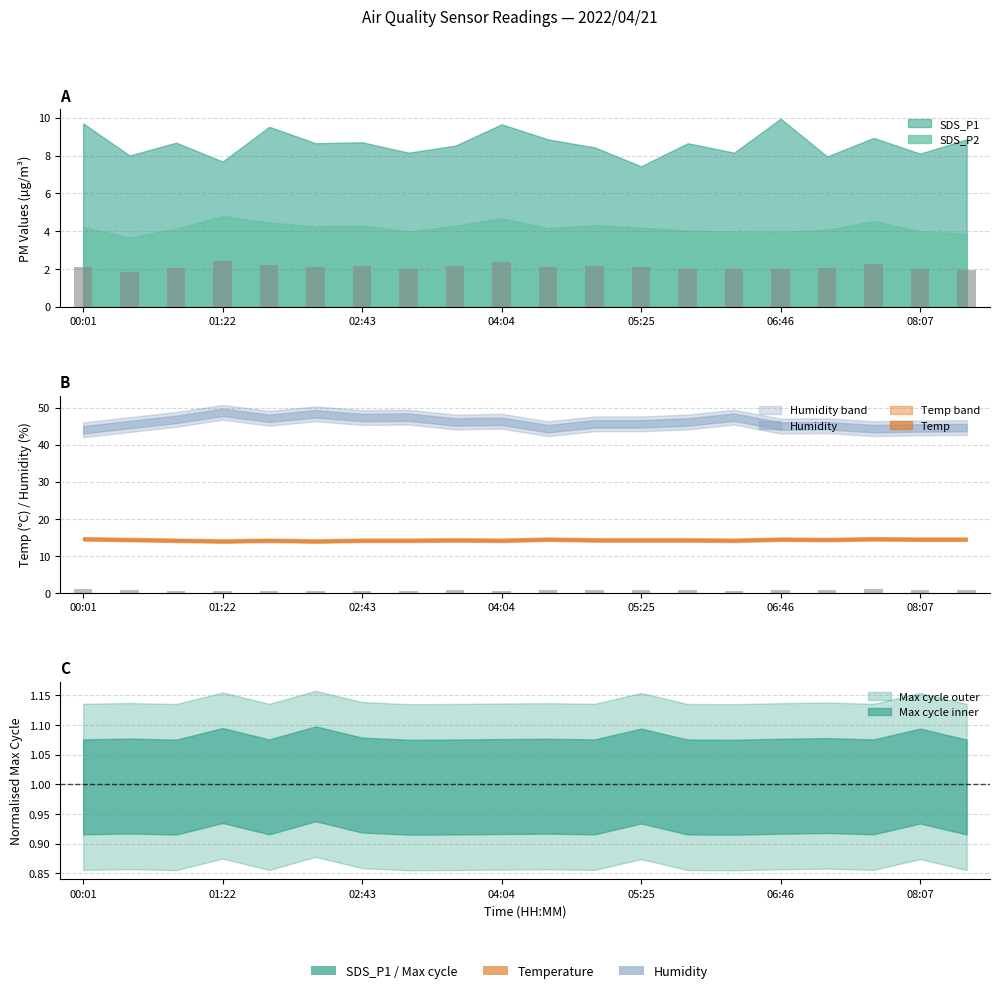

Where does the SDS_P2 series first go above 2?

00:01